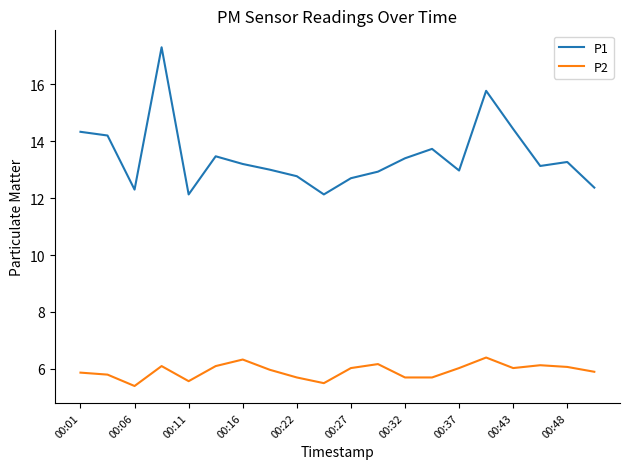

List the series in order of their overall mean, lowest first.

P2, P1